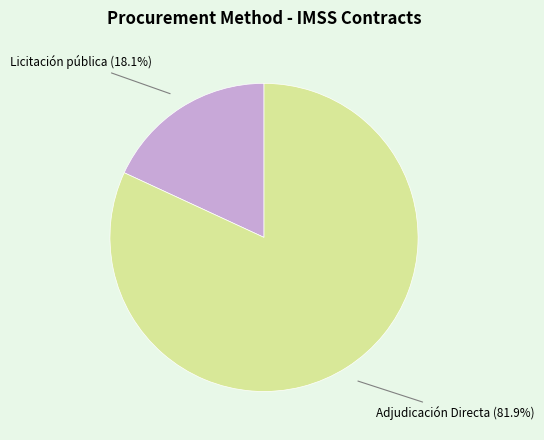

Is there a majority slice in this chart?

Yes